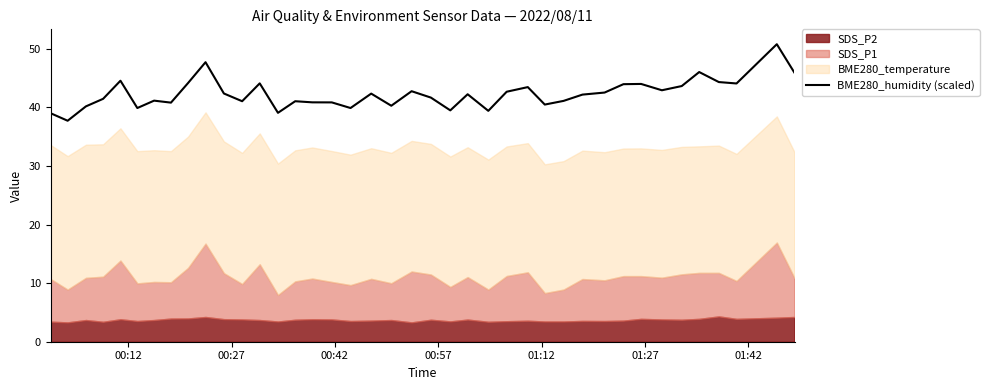

What is the highest value of the BME280_humidity (scaled) series?

50.8